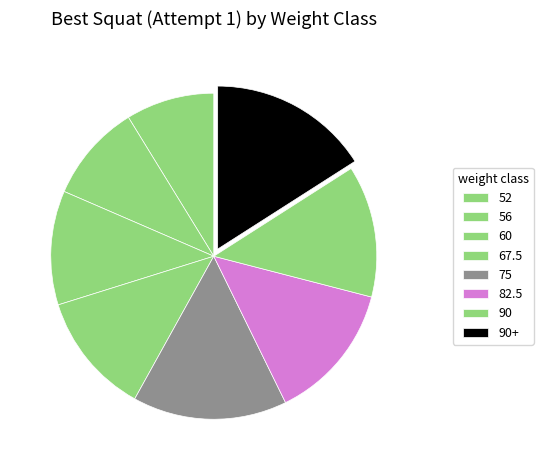

How many segments does this pie chart have?

8